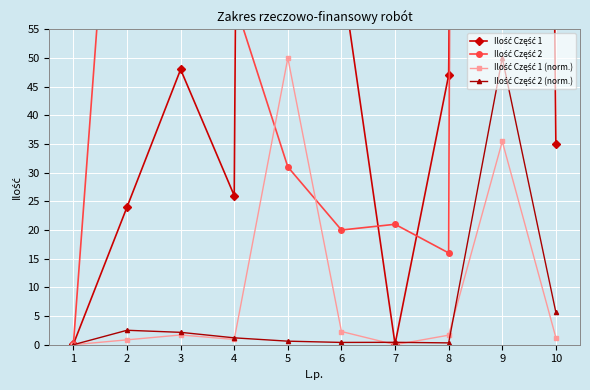

How many interior local peaks does the Ilość Część 2 (norm.) series have?

3